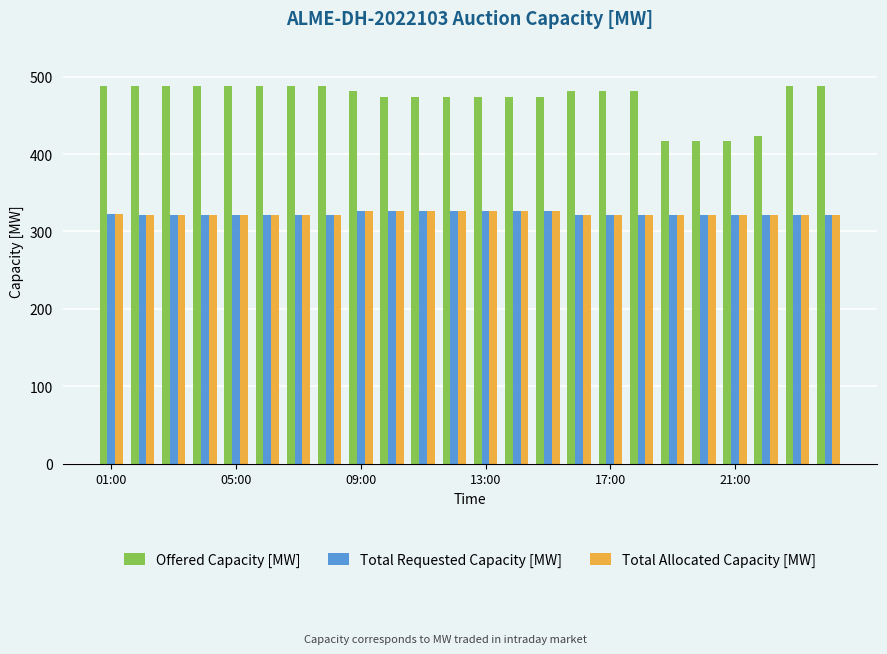

What is the greatest value displayed?

488